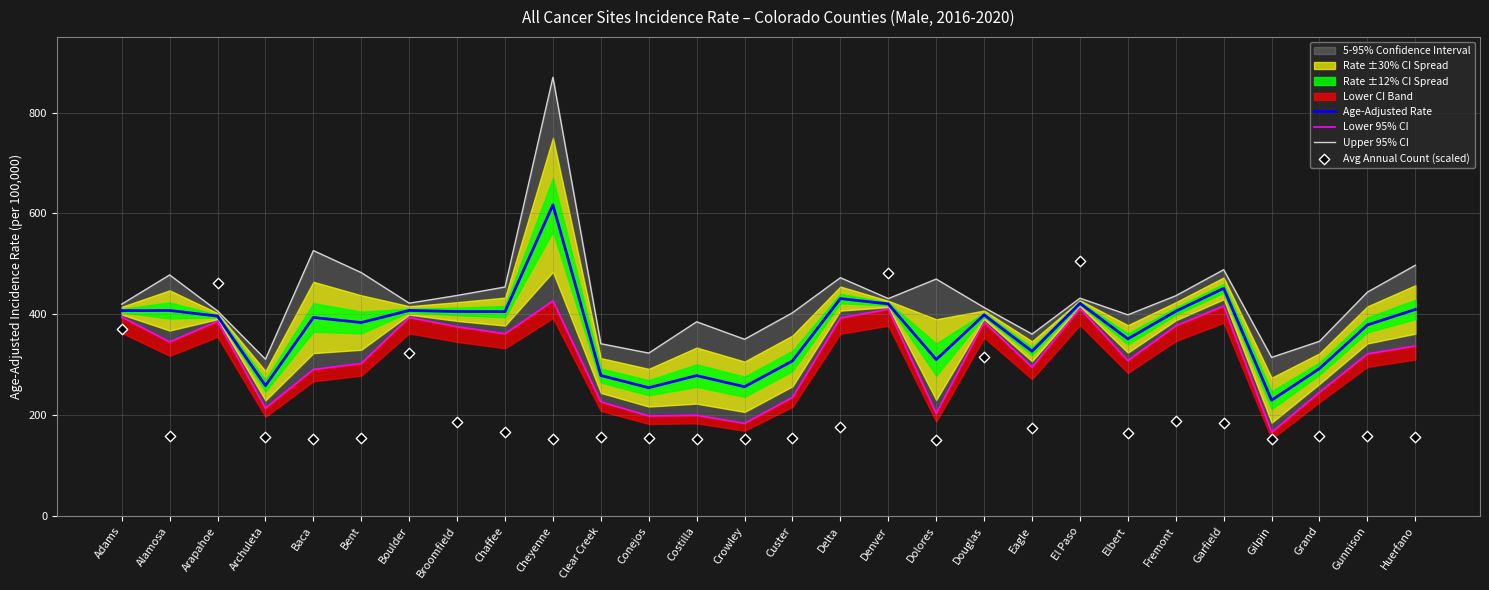

At which category is the sum across all series the highest?

Cheyenne